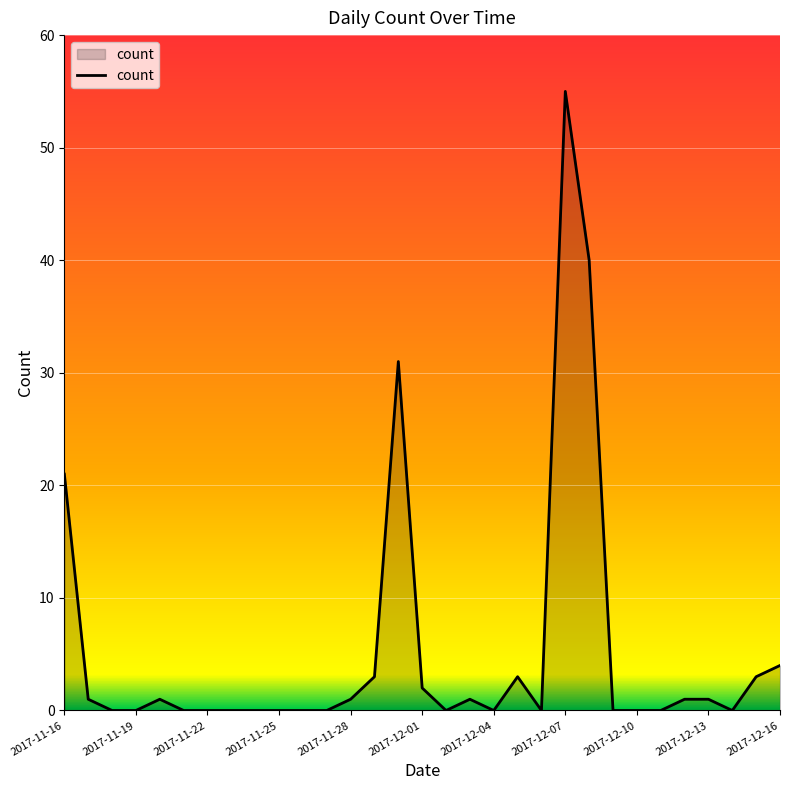

What is the difference between the maximum and minimum values?

55